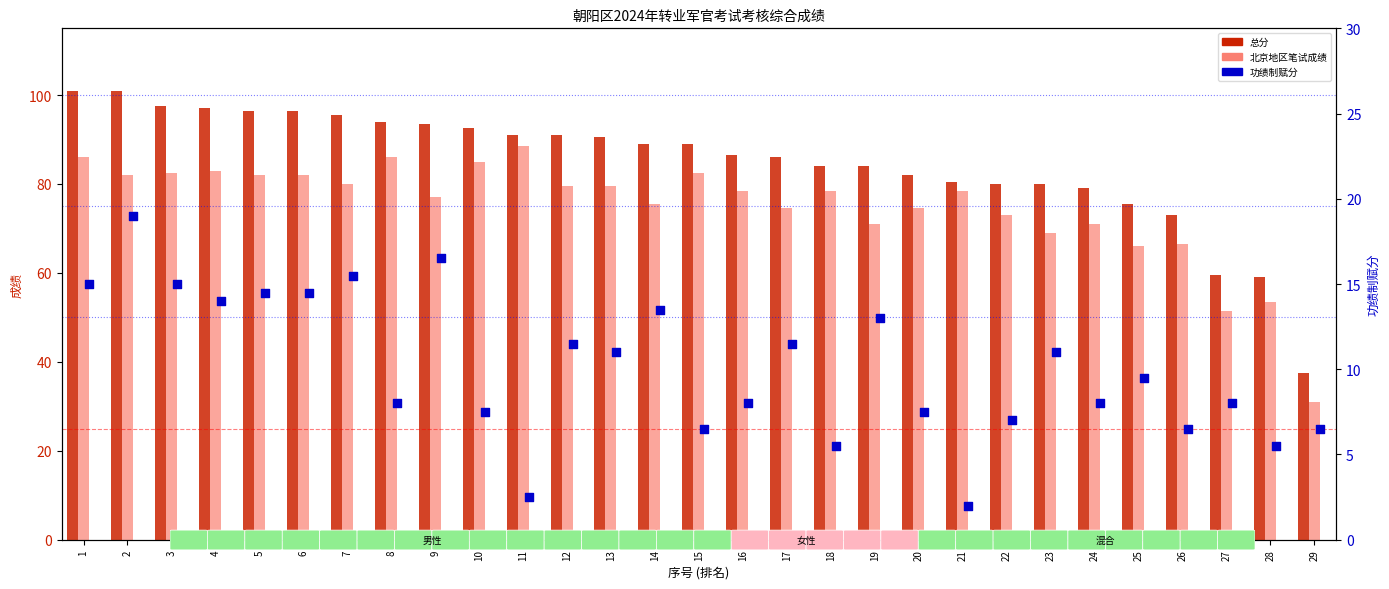

Is the value of 总分 at 18 greater than the value of 功绩制赋分 at 11?

Yes